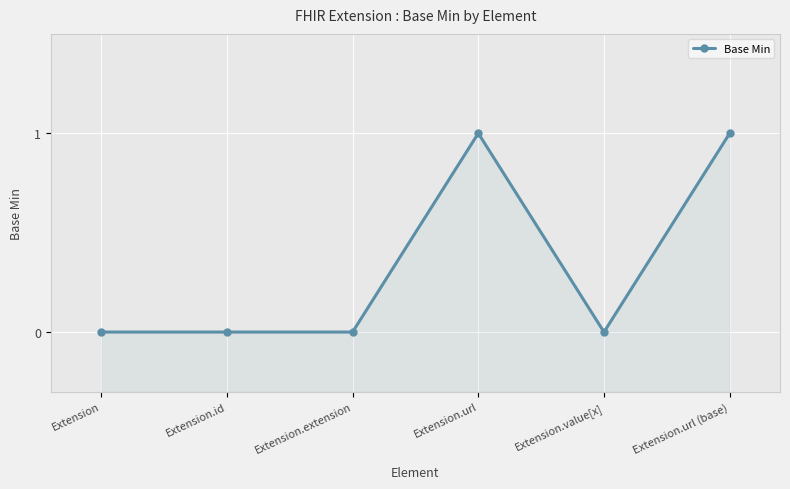

Where is the first local maximum?

Extension.url